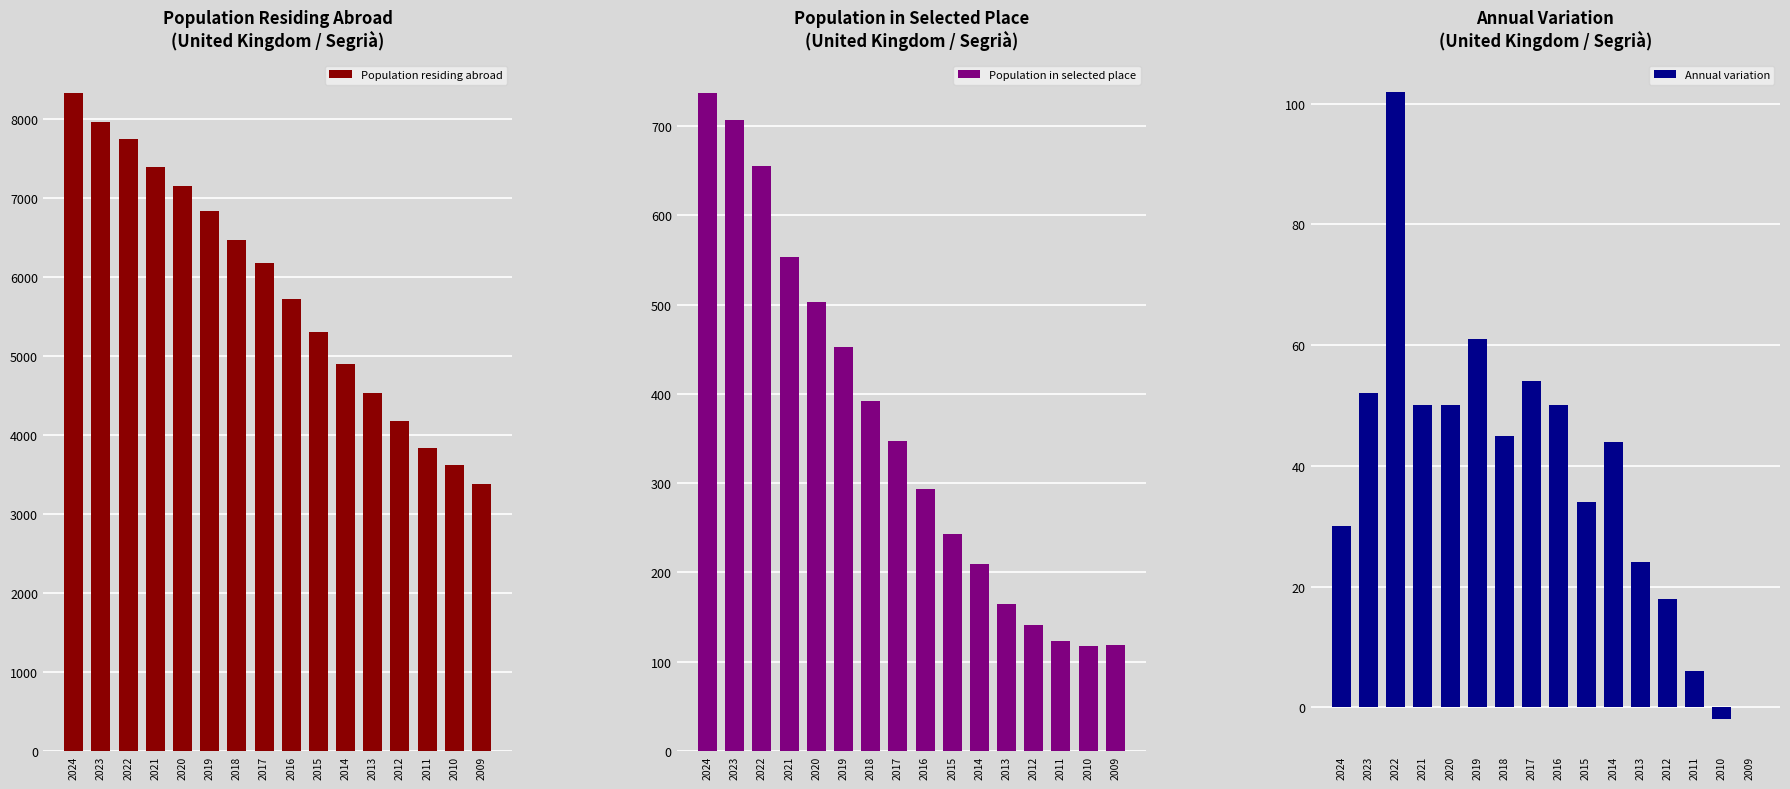

What is the difference between the maximum and minimum values in the Annual variation series?

104